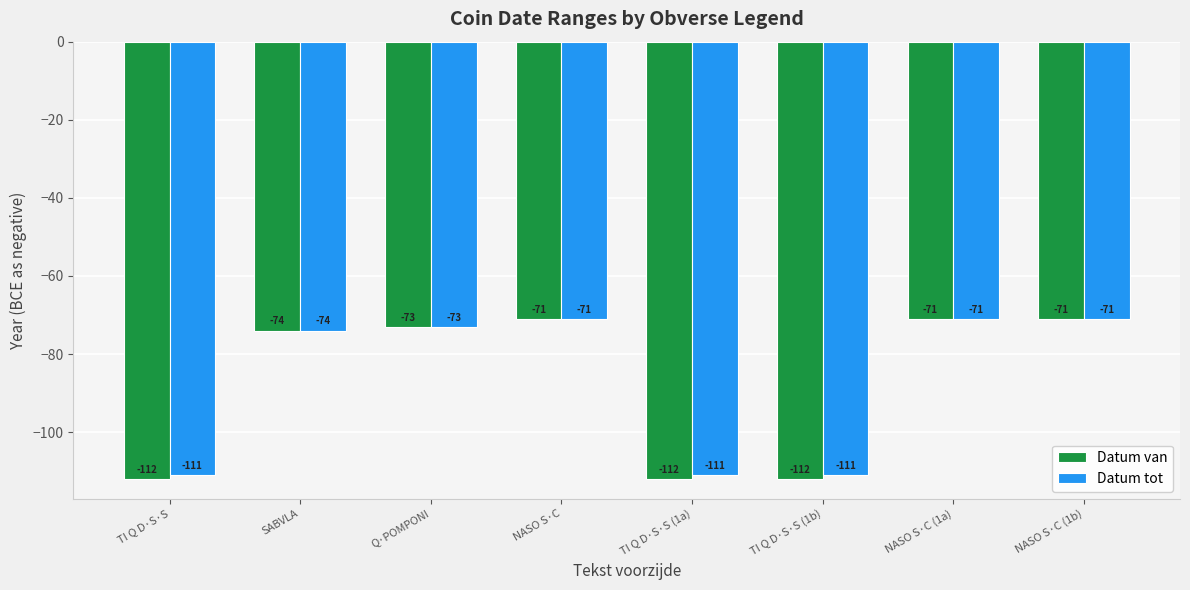

What is the average value of the Datum van series?

-87